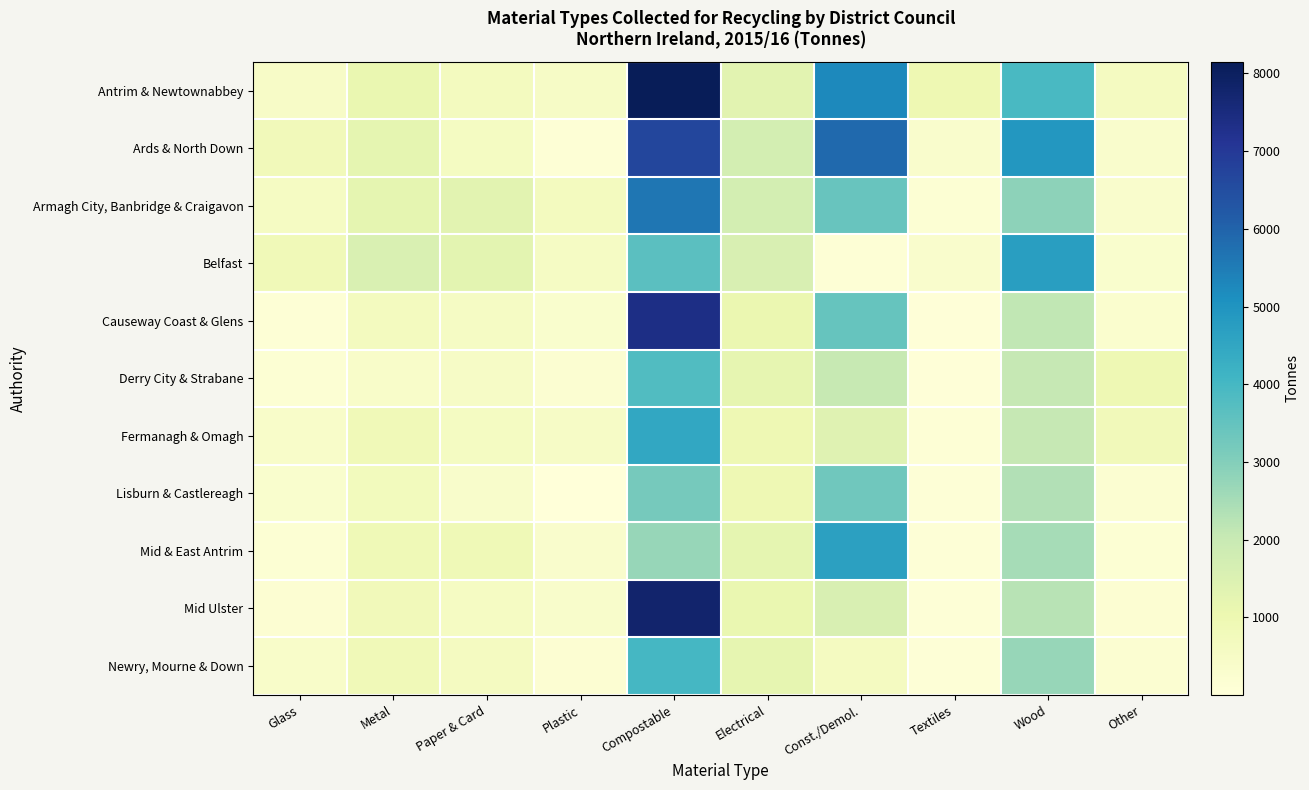

Reading left to right, extract all data points from this chart.

Antrim & Newtownabbey: Glass=457.8	Metal=1094.7	Paper & Card=670.7	Plastic=483.9	Compostable=8149.4	Electrical=1321.8	Const./Demol.=5250.3	Textiles=980.9	Wood=3929.6	Other=636.4
Ards & North Down: Glass=796.2	Metal=1228.8	Paper & Card=602.8	Plastic=101.1	Compostable=6657.0	Electrical=1719.1	Const./Demol.=5862.6	Textiles=336.2	Wood=4926.9	Other=341.4
Armagh City, Banbridge & Craigavon: Glass=546.0	Metal=1230.8	Paper & Card=1329.4	Plastic=642.3	Compostable=5608.4	Electrical=1695.2	Const./Demol.=3412.8	Textiles=139.8	Wood=2839.5	Other=328.0
Belfast: Glass=849.2	Metal=1536.3	Paper & Card=1288.1	Plastic=529.2	Compostable=3636.0	Electrical=1562.4	Const./Demol.=110.3	Textiles=323.0	Wood=4721.6	Other=307.3
Causeway Coast & Glens: Glass=112.3	Metal=664.7	Paper & Card=527.3	Plastic=308.4	Compostable=7356.2	Electrical=1069.4	Const./Demol.=3462.1	Textiles=63.0	Wood=2122.3	Other=269.1
Derry City & Strabane: Glass=147.6	Metal=412.7	Paper & Card=492.4	Plastic=219.6	Compostable=3802.2	Electrical=1187.1	Const./Demol.=2007.6	Textiles=59.0	Wood=2046.4	Other=934.0
Fermanagh & Omagh: Glass=395.5	Metal=851.4	Paper & Card=583.0	Plastic=503.7	Compostable=4485.6	Electrical=942.7	Const./Demol.=1375.5	Textiles=119.5	Wood=2056.8	Other=771.2
Lisburn & Castlereagh: Glass=289.9	Metal=727.5	Paper & Card=371.2	Plastic=2.5	Compostable=3202.4	Electrical=926.5	Const./Demol.=3309.6	Textiles=85.8	Wood=2356.1	Other=193.6
Mid & East Antrim: Glass=150.7	Metal=863.2	Paper & Card=877.9	Plastic=346.5	Compostable=2707.7	Electrical=1241.6	Const./Demol.=4680.4	Textiles=80.4	Wood=2503.2	Other=157.0
Mid Ulster: Glass=166.4	Metal=790.5	Paper & Card=552.4	Plastic=373.4	Compostable=7798.2	Electrical=1089.2	Const./Demol.=1564.2	Textiles=88.3	Wood=2243.8	Other=170.7
Newry, Mourne & Down: Glass=403.2	Metal=856.4	Paper & Card=626.0	Plastic=173.7	Compostable=3995.5	Electrical=1184.5	Const./Demol.=628.7	Textiles=94.1	Wood=2713.5	Other=224.2